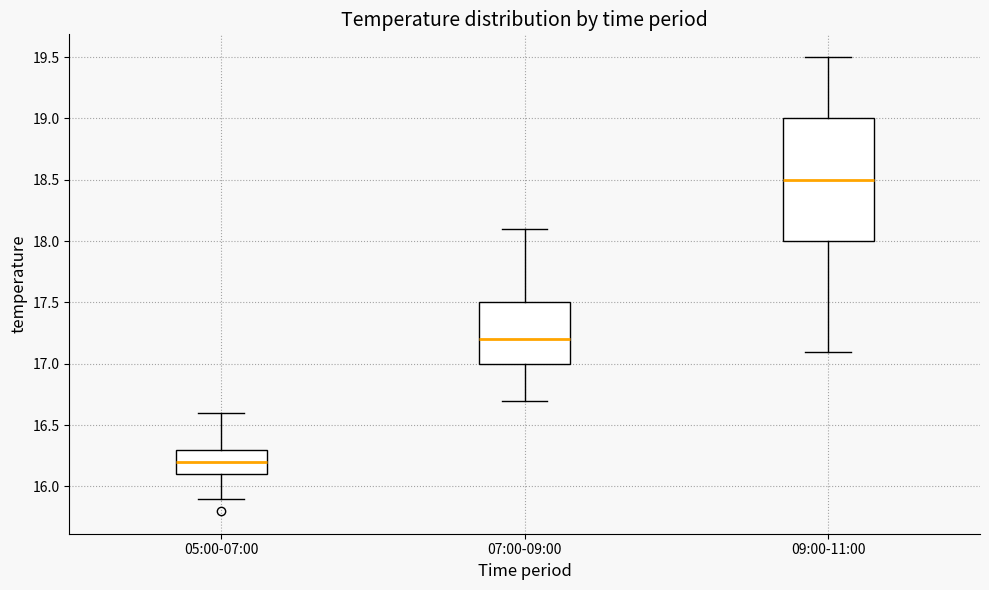

Comparing the boxes themselves (not the whiskers), which one is the tallest?

09:00-11:00